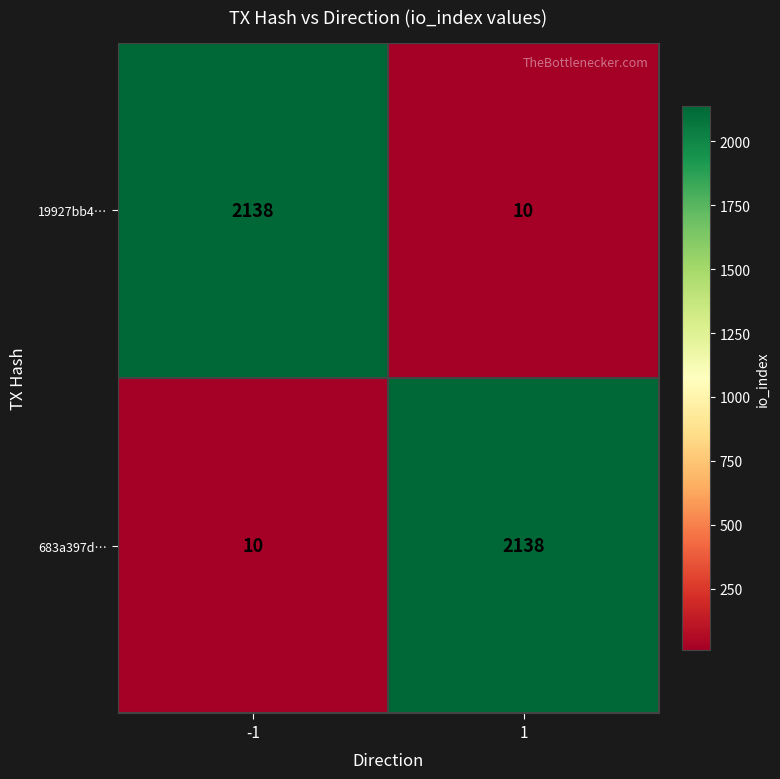

What is the total value across all series at -1?

2148